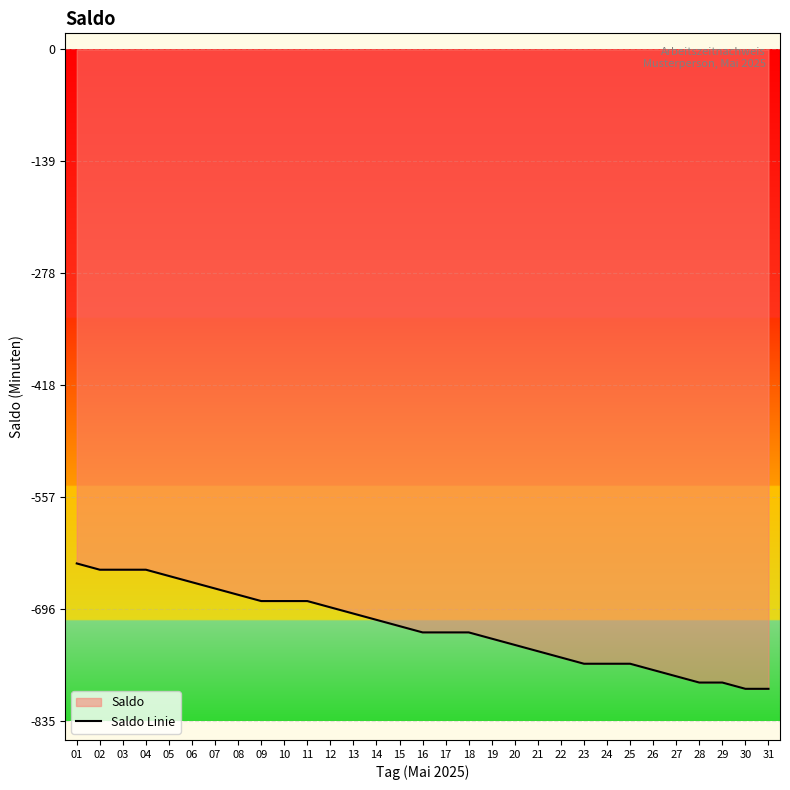

Reading left to right, extract all data points from this chart.

-639.6	-647.4	-647.4	-647.4	-655.2	-663.0	-670.8	-678.6	-686.4	-686.4	-686.4	-694.2	-702.0	-709.8	-717.6	-725.4	-725.4	-725.4	-733.2	-741.0	-748.8	-756.6	-764.4	-764.4	-764.4	-772.2	-780.0	-787.8	-787.8	-795.6	-795.6